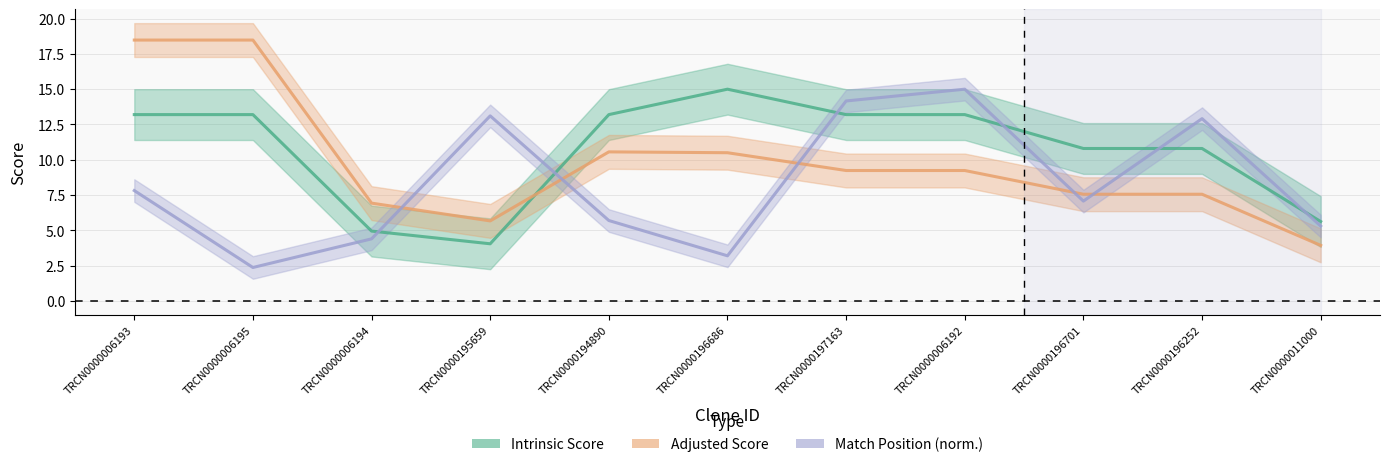

What are all the series names shown in the legend?

Intrinsic Score, Adjusted Score, Match Position (norm.)